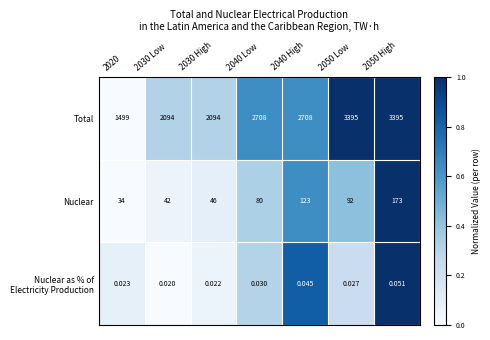

Which series has the largest range (max minus min)?

Total